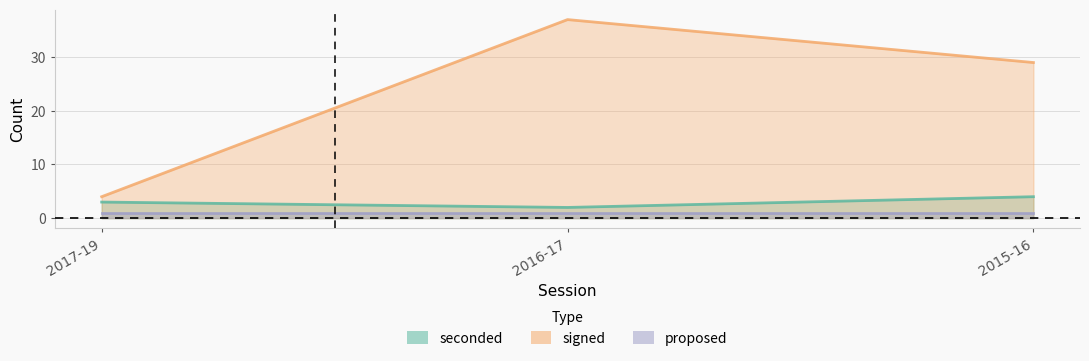

What are all the series names shown in the legend?

seconded, signed, proposed